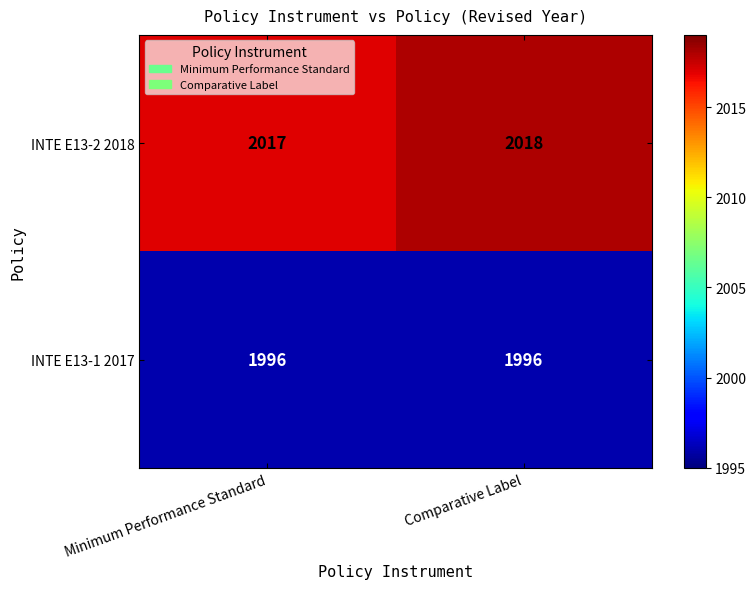

The value of INTE E13-1 2017 at Comparative Label is 500. True or false?

False